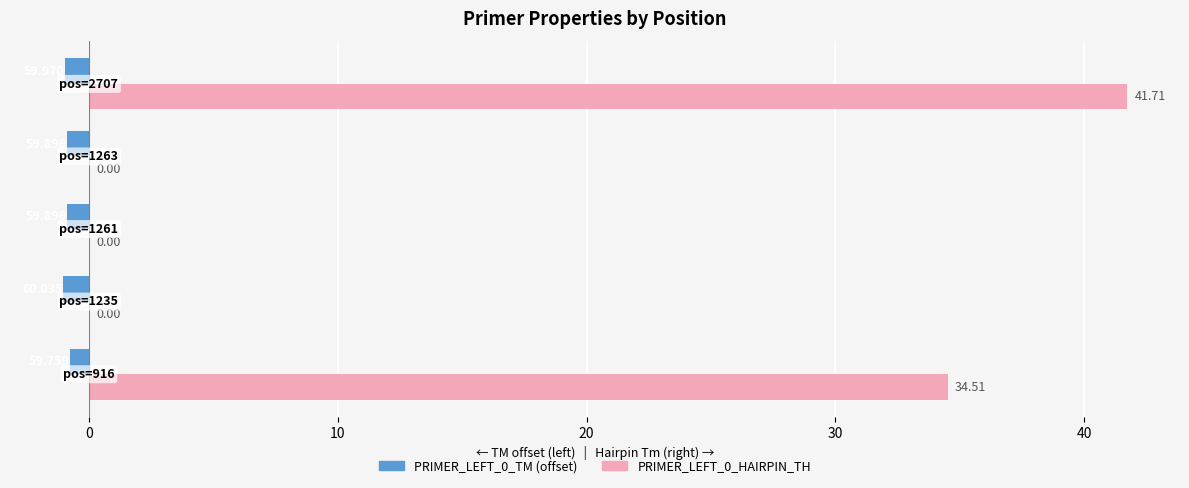

How many data points does each series have?

5